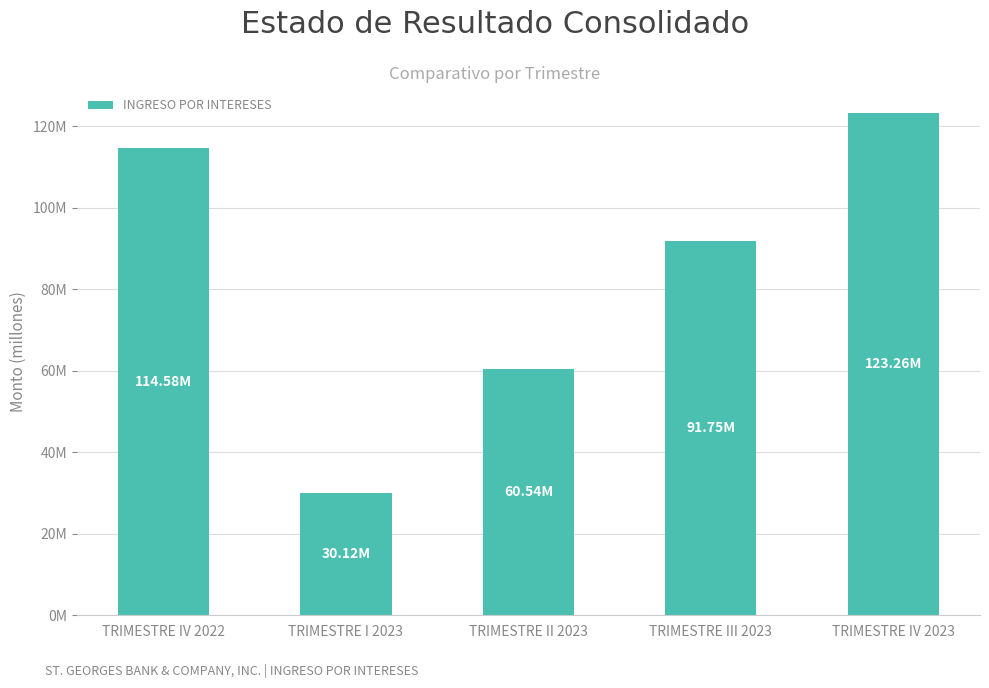

Reading right to left, extract all data points from this chart.

123257461.6	91752763.1	60537224.0	30124631.4	114577630.4